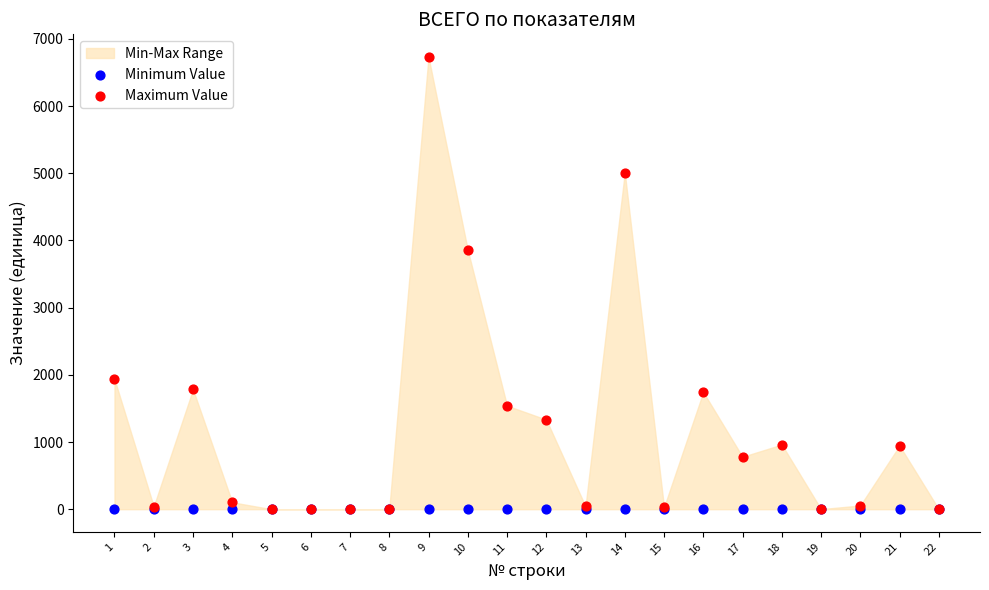

In the Maximum Value series, what Y value is closest to 3366?

3858